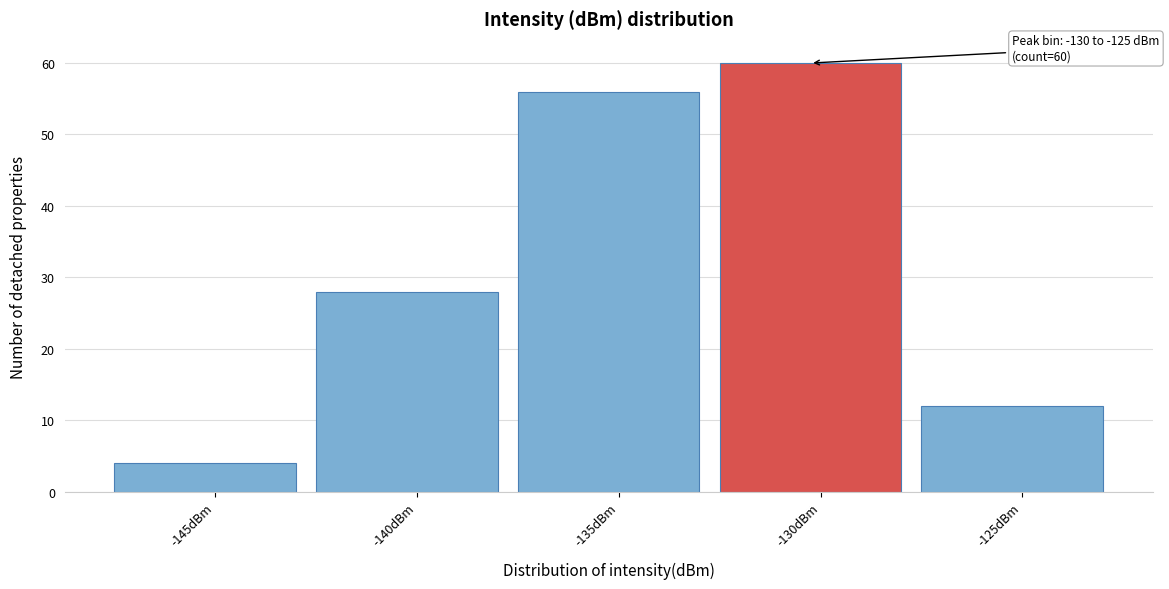

Reading right to left, list all the values displayed in this chart.

-125dBm=12	-130dBm=60	-135dBm=56	-140dBm=28	-145dBm=4